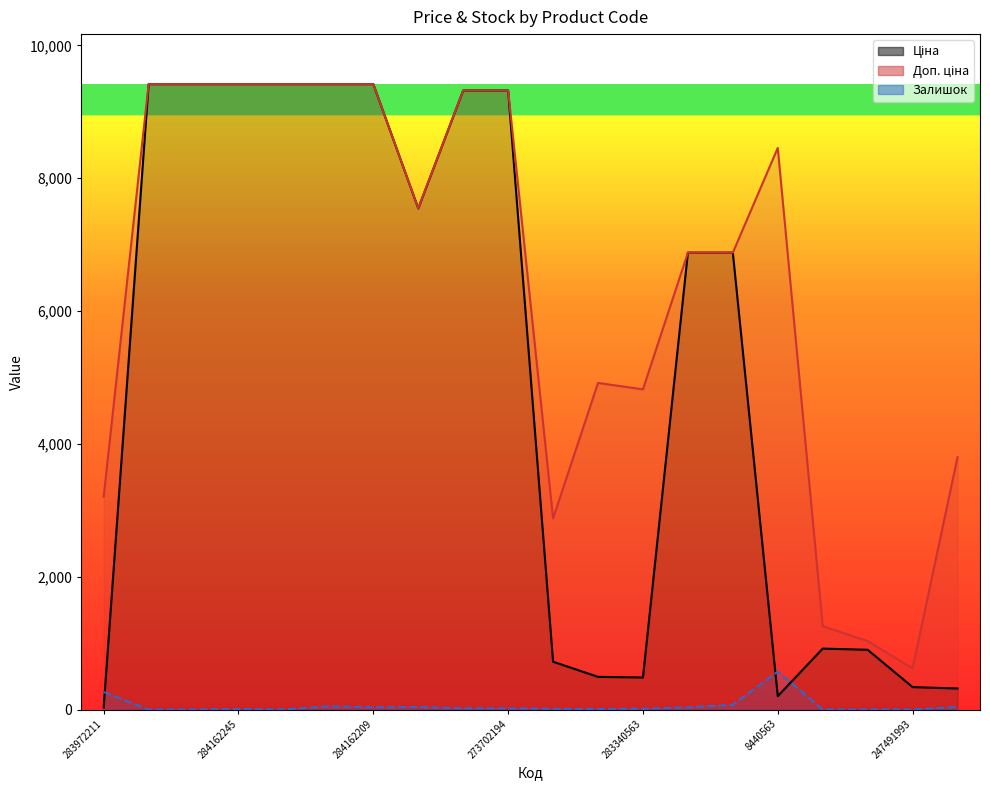

Reading right to left, what are all the values shown in this chart?

Ціна: 4040912=316.6	247491993=337.6	247501858=899.5	255241844=917.2	8440563=201.3	280941856=6879.5	280941901=6879.5	283340563=482.1	283370563=491.7	283280563=719.6	273702194=9321.4	273702193=9321.4	284392211=7545.9	284162209=9416.9	284162210=9416.9	284162244=9416.9	284162245=9416.9	284162246=9416.9	284162248=9416.9	283972211=32.0
Доп. ціна: 4040912=3799.6	247491993=619.0	247501858=1030.8	255241844=1254.8	8440563=8456.7	280941856=6879.5	280941901=6879.5	283340563=4821.4	283370563=4917.4	283280563=2878.5	273702194=9321.4	273702193=9321.4	284392211=7545.9	284162209=9416.9	284162210=9416.9	284162244=9416.9	284162245=9416.9	284162246=9416.9	284162248=9416.9	283972211=3205.0
Залишок: 4040912=39.0	247491993=0.0	247501858=0.0	255241844=0.0	8440563=571.0	280941856=71.0	280941901=32.0	283340563=13.0	283370563=8.0	283280563=11.0	273702194=18.0	273702193=19.0	284392211=39.0	284162209=34.0	284162210=48.0	284162244=1.0	284162245=7.0	284162246=0.0	284162248=0.0	283972211=264.0